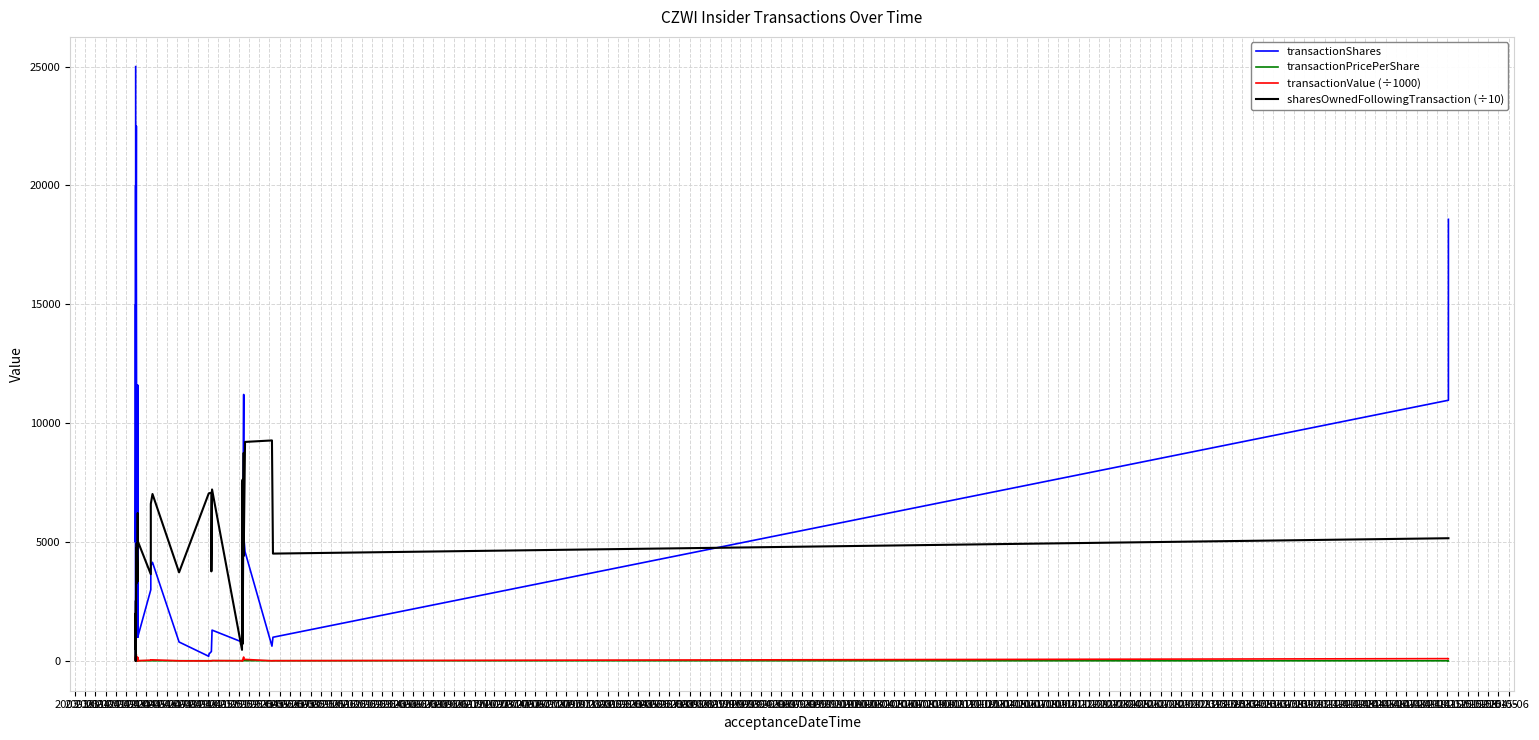

Is it true that transactionShares equals 1000.0 at 2006-07?

True